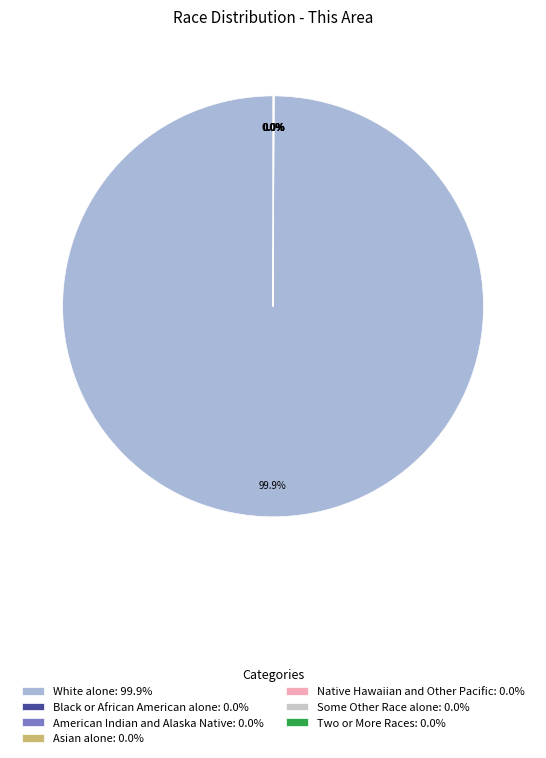

True or false: American Indian and Alaska Native accounts for 0% of the total.

True